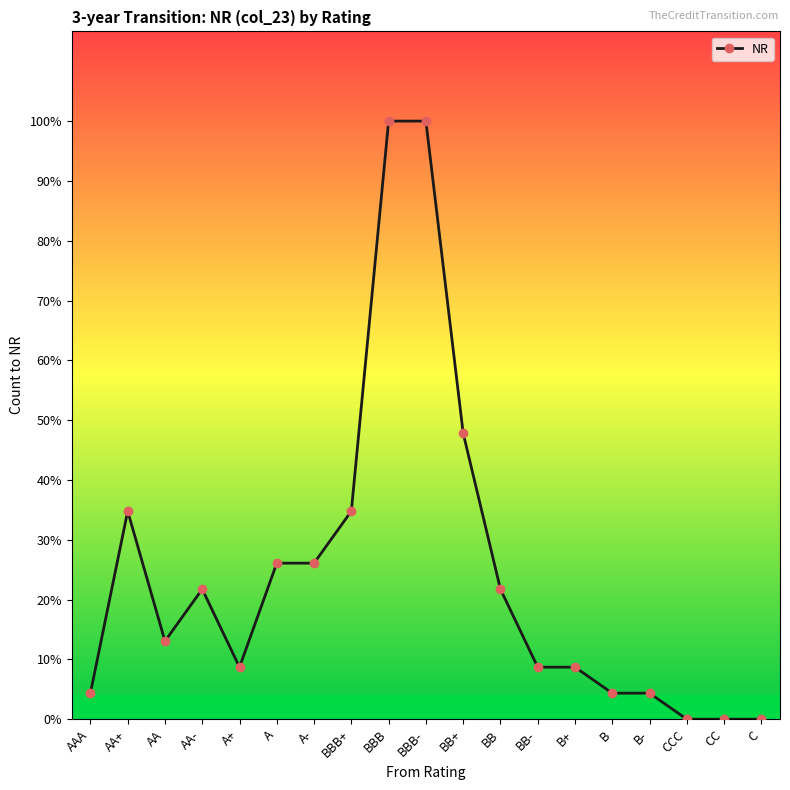

Where is the data nearest to the value 11?

BB+